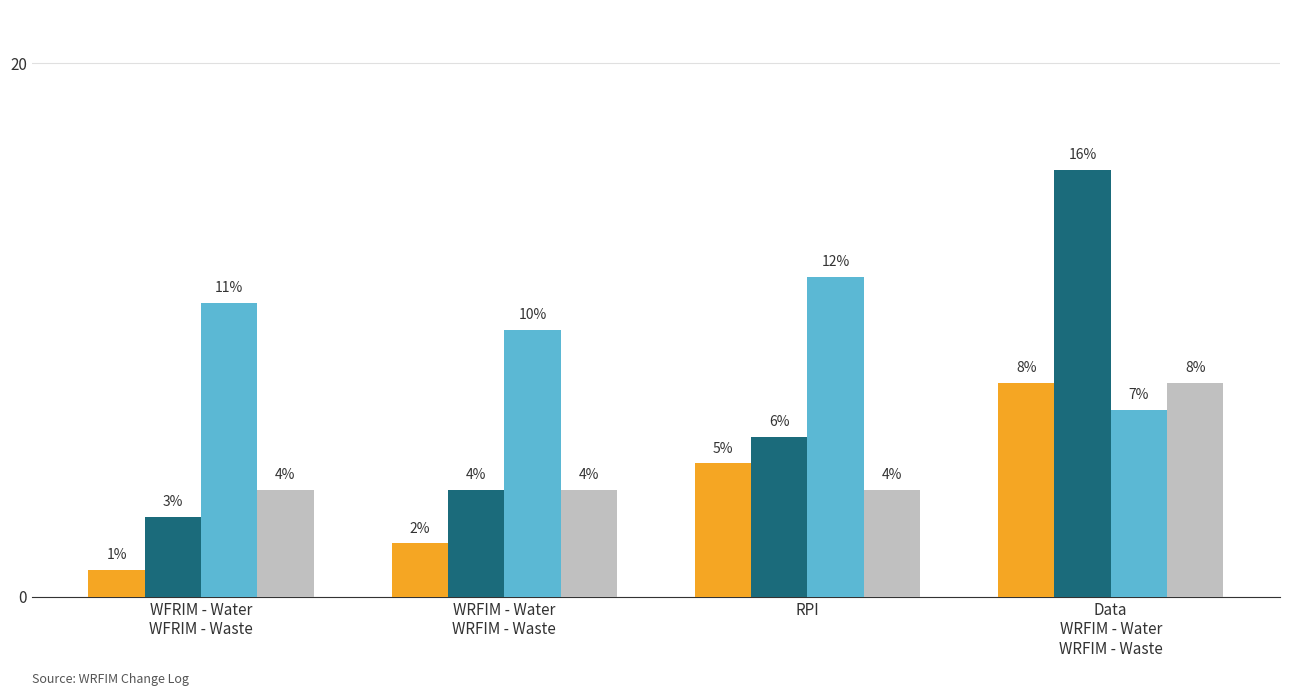

What is the difference between the highest and lowest values at WFRIM - Water
WFRIM - Waste?

10